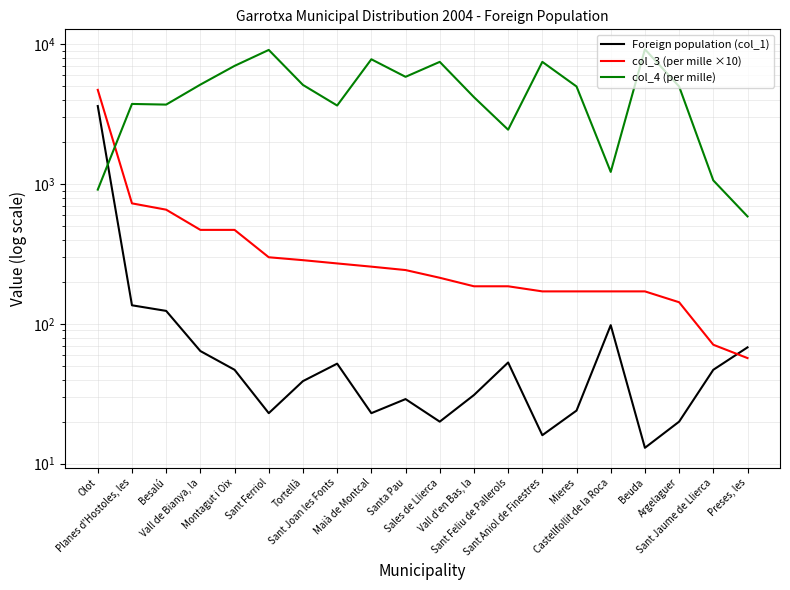

What value does the col_4 (per mille) series have at Castellfollit de la Roca, to the nearest 50?

1200